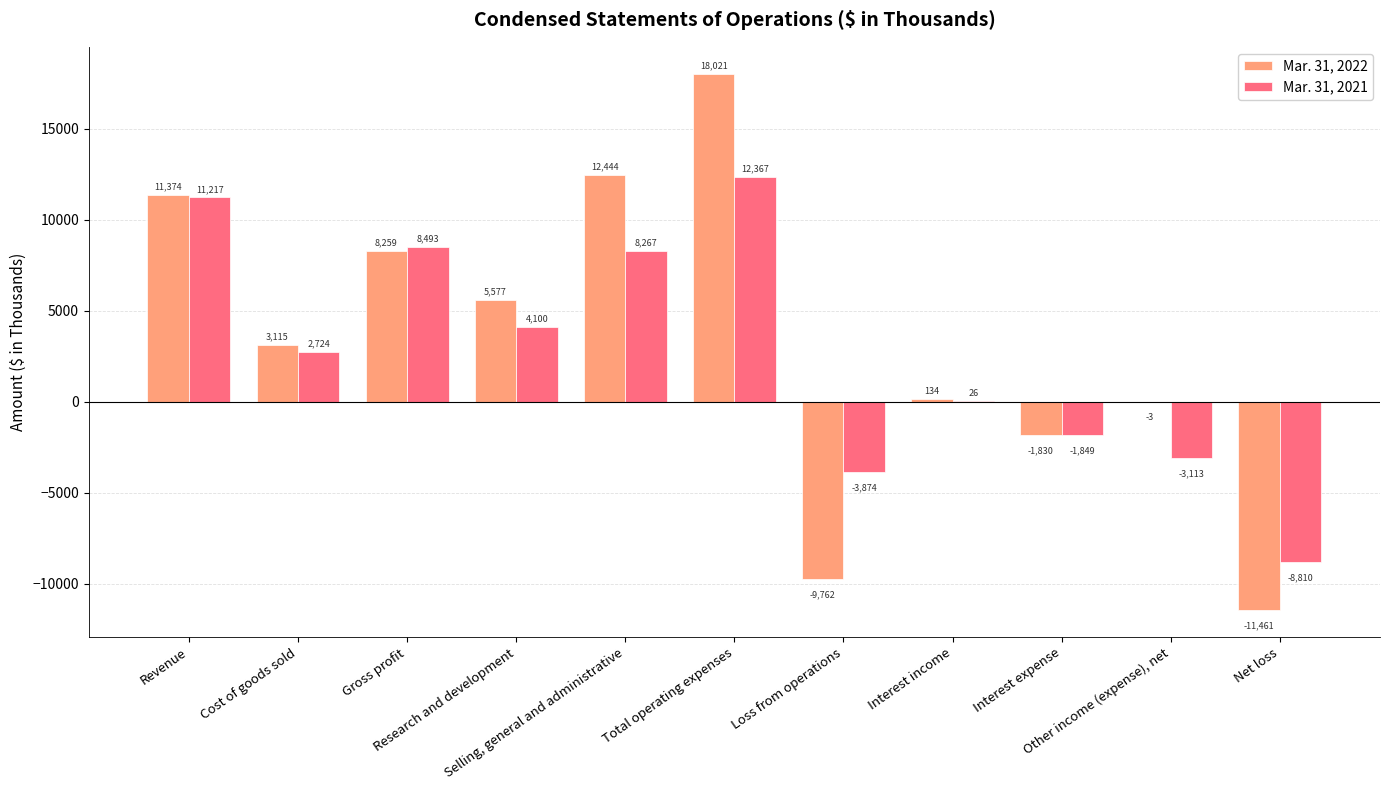

What is the approximate value of Mar. 31, 2021 at Gross profit, to the nearest 100?

8500